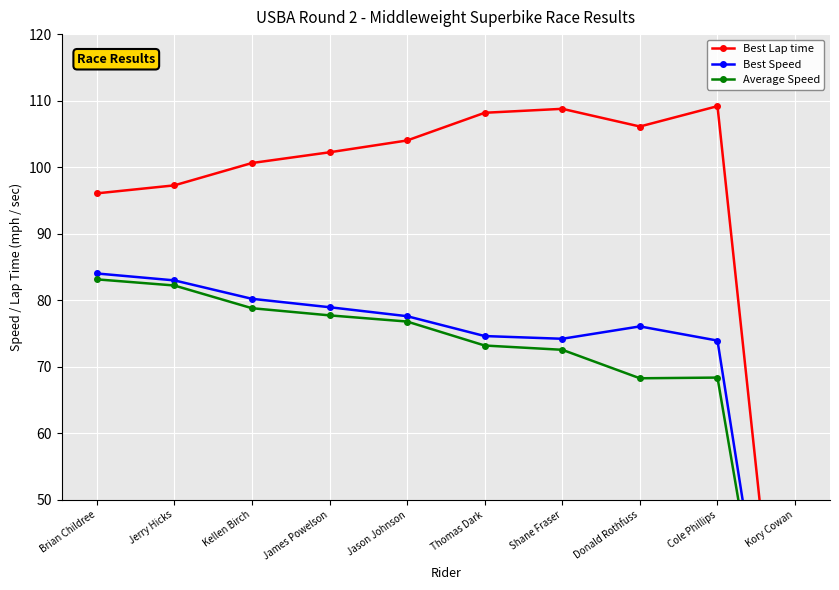

Is the value of Best Lap time at Shane Fraser greater than the value of Average Speed at Donald Rothfuss?

Yes